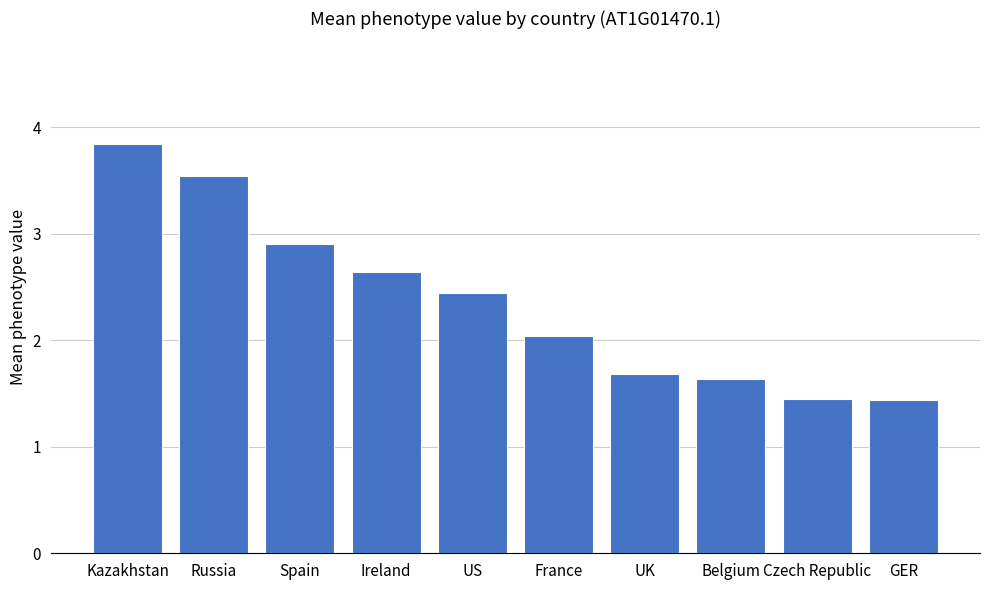

Which label corresponds to the largest value in the chart?

Kazakhstan